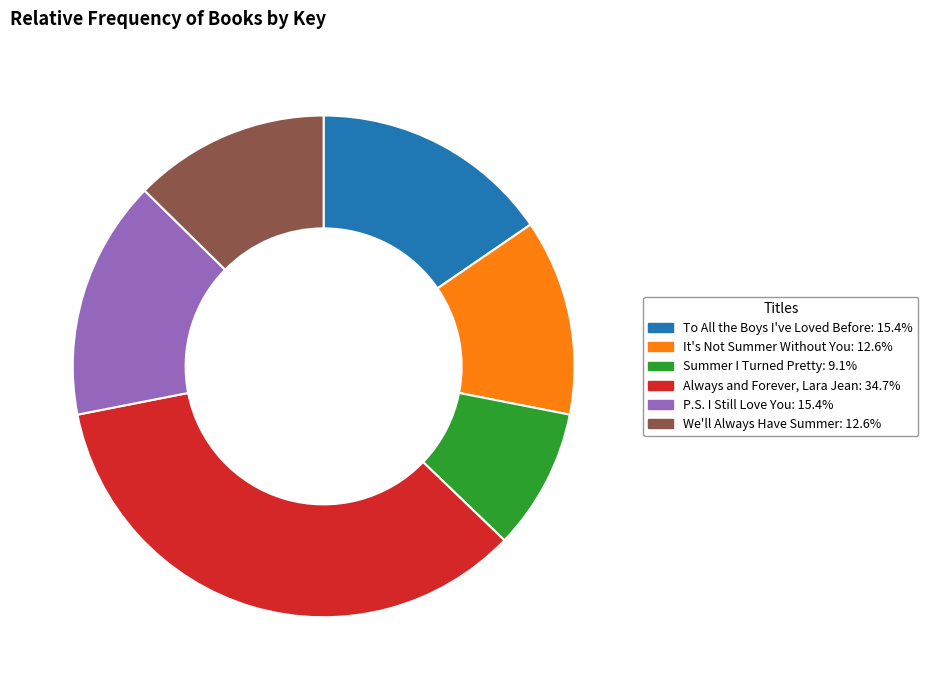

How many slices are in this pie chart?

6